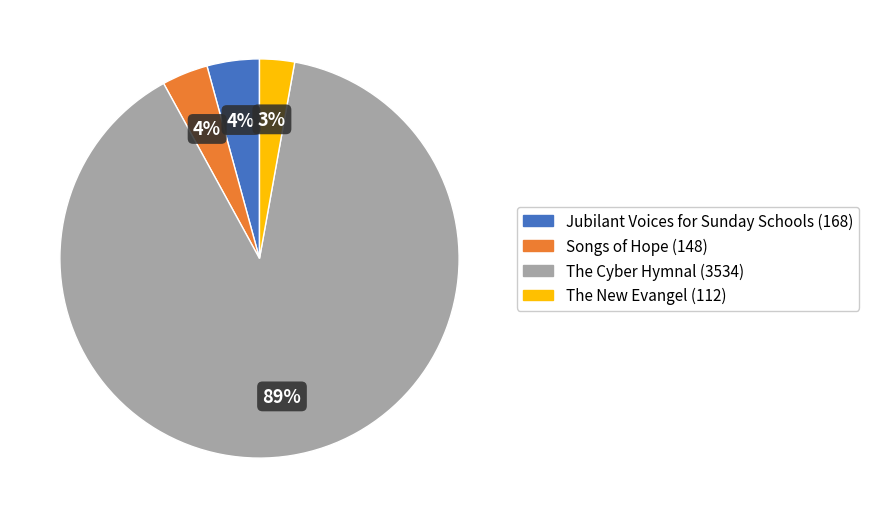

Do Songs of Hope and The New Evangel together represent more than half of the pie?

No